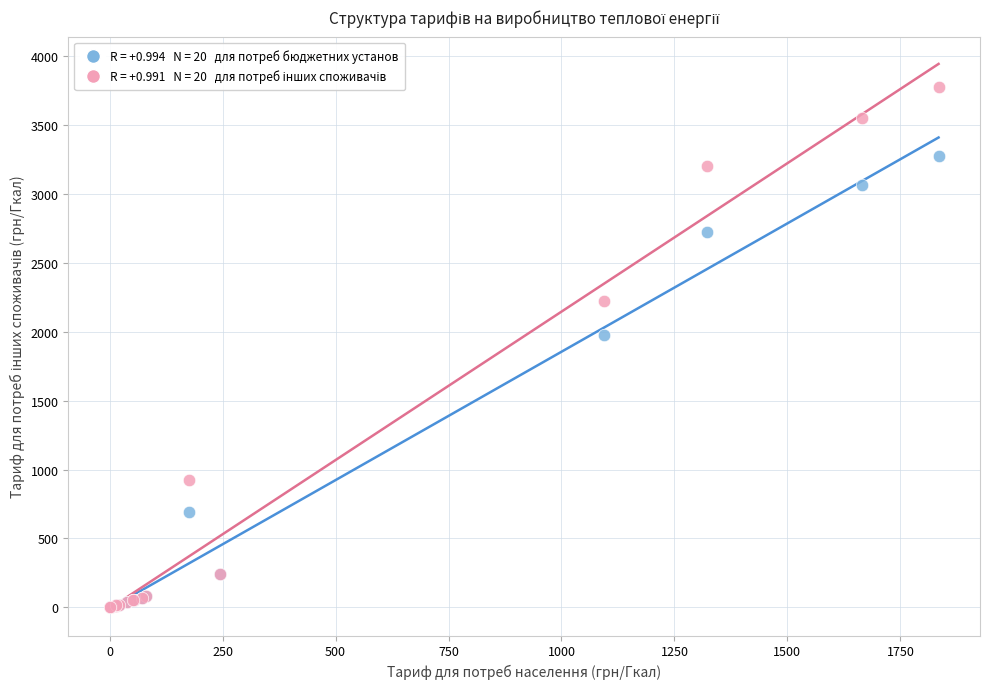

Across all series, what Y value is closest to 1885?

1972.6